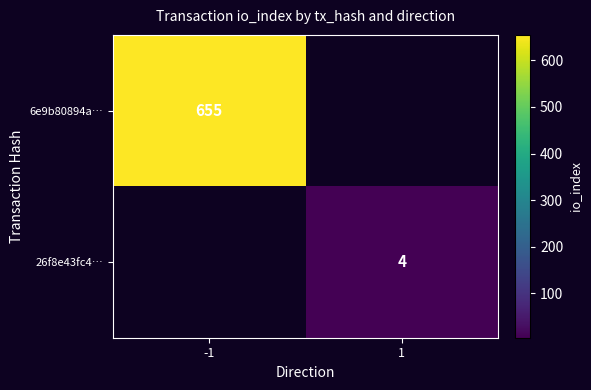

The value of 6e9b80894a… at -1 is 1087. True or false?

False